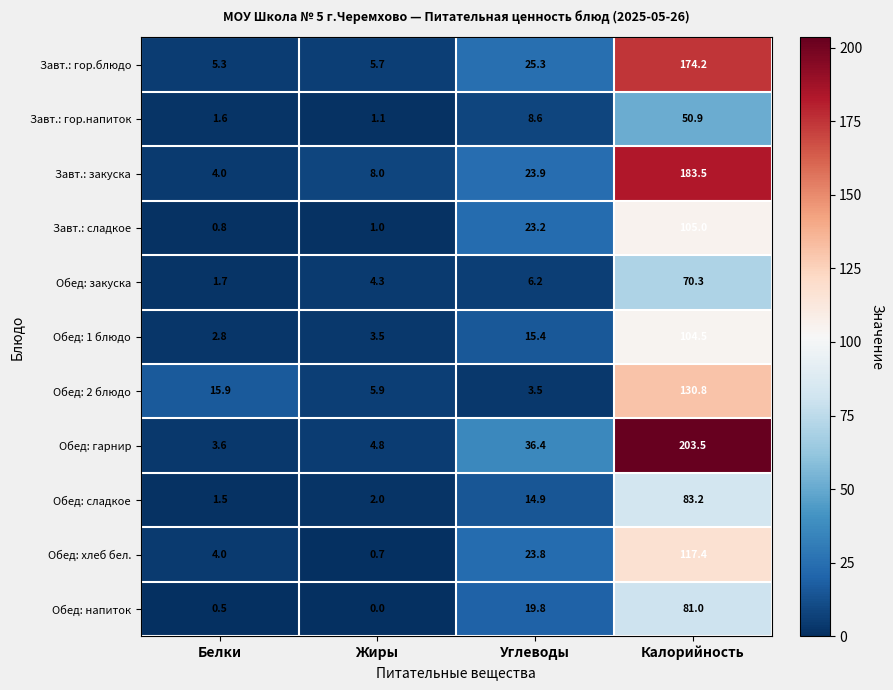

What is the maximum value shown in the chart?

203.5